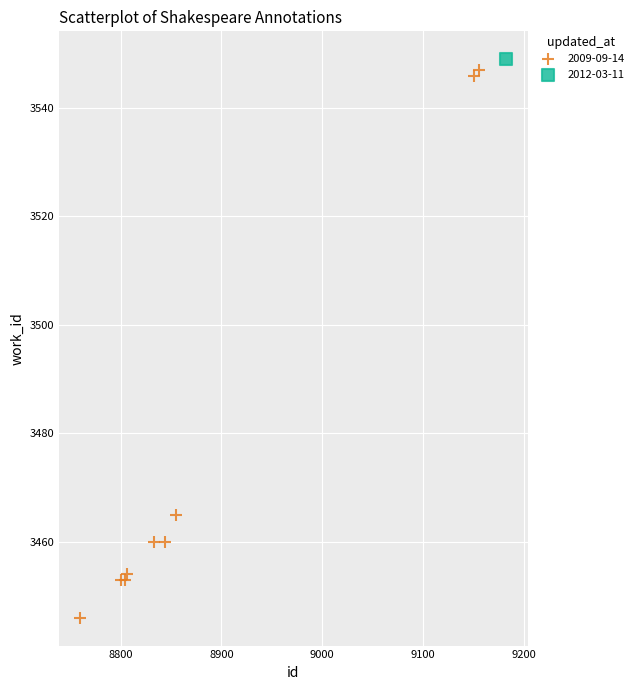

What are all the series names shown in the legend?

2009-09-14, 2012-03-11